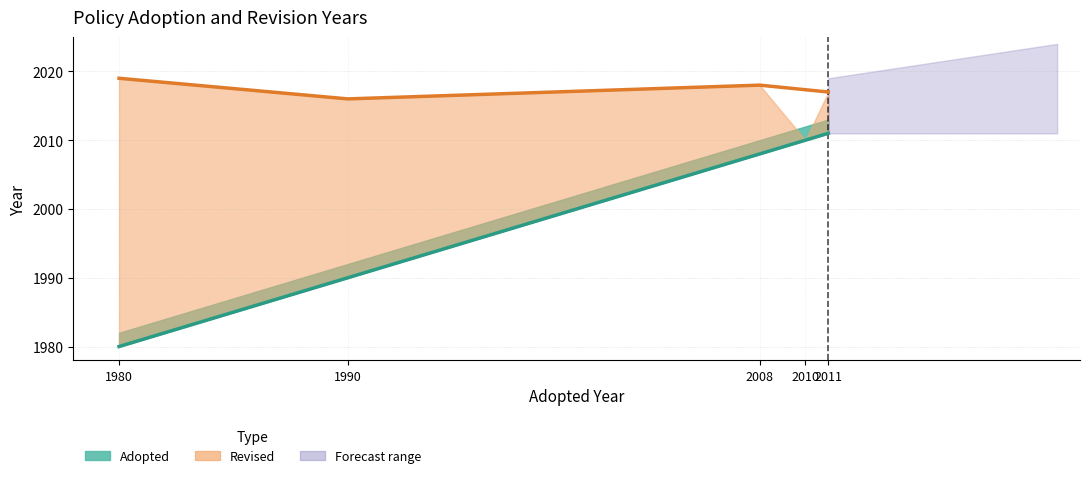

Approximately how many times larger is the value at 2010 compared to 2008?

1.0